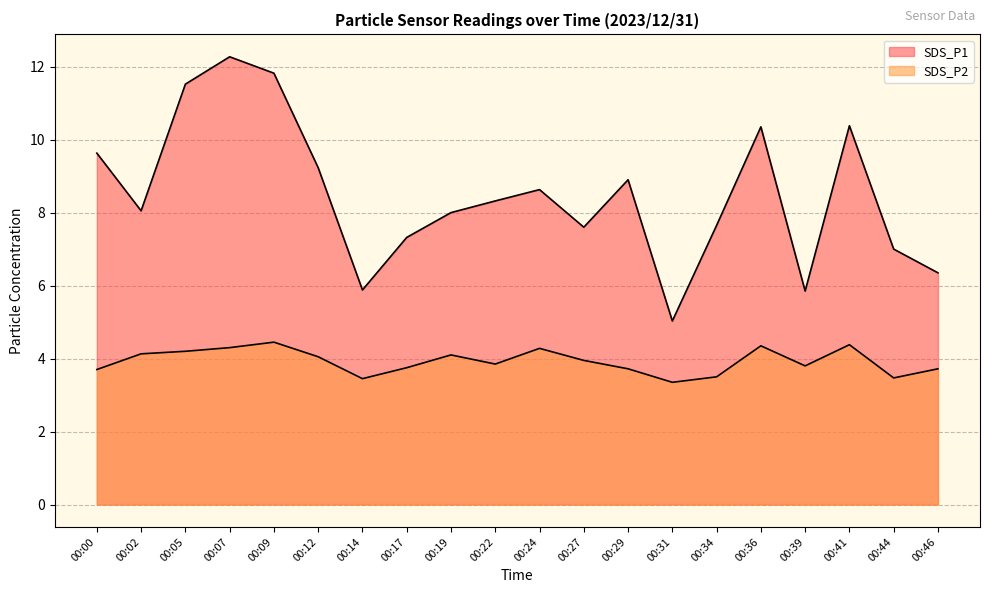

What is the total value across all series at 00:05?

15.7